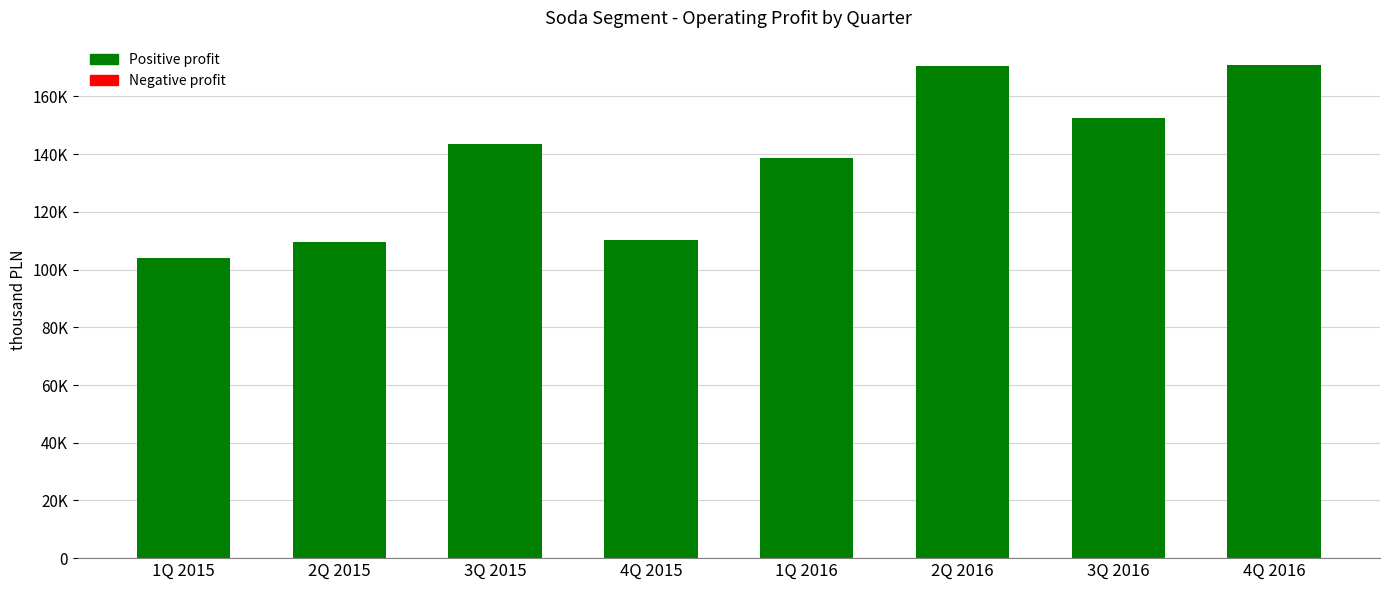

List the labels in order of value, smallest first.

1Q 2015, 2Q 2015, 4Q 2015, 1Q 2016, 3Q 2015, 3Q 2016, 2Q 2016, 4Q 2016